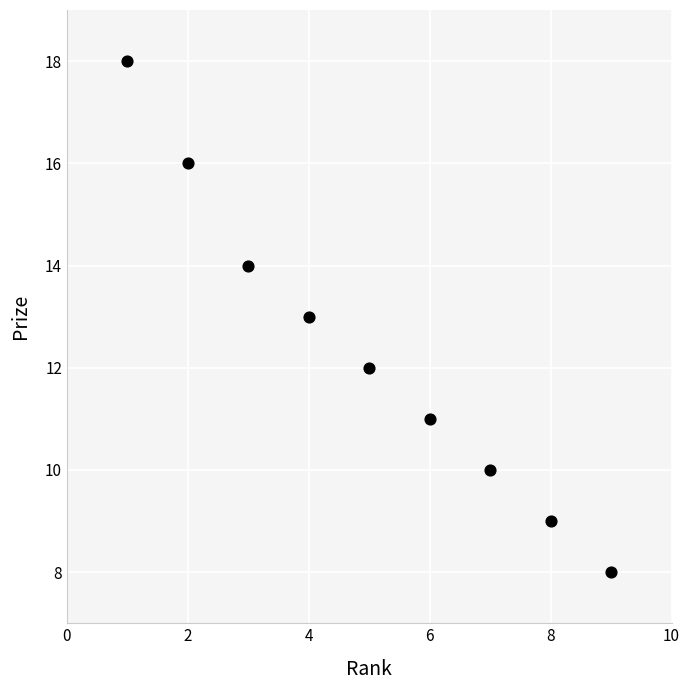

What is the average X value?

5